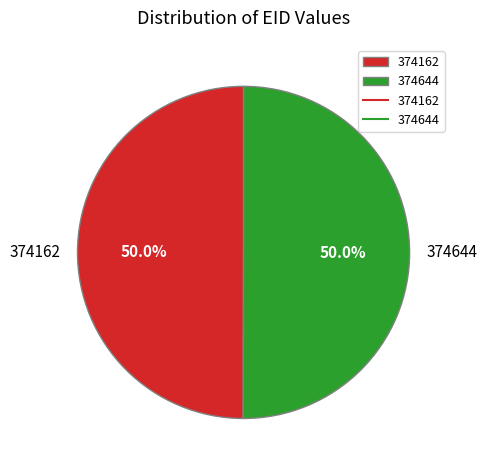

Combined, do 374162 and 374644 account for over 50%?

Yes